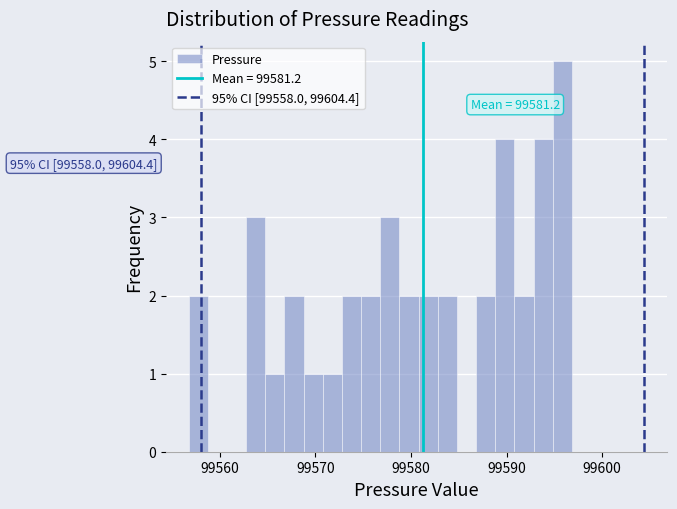

Around what value on the x-axis is the tallest bar? Give the approximate position of its centre, as read against the axis.

99596